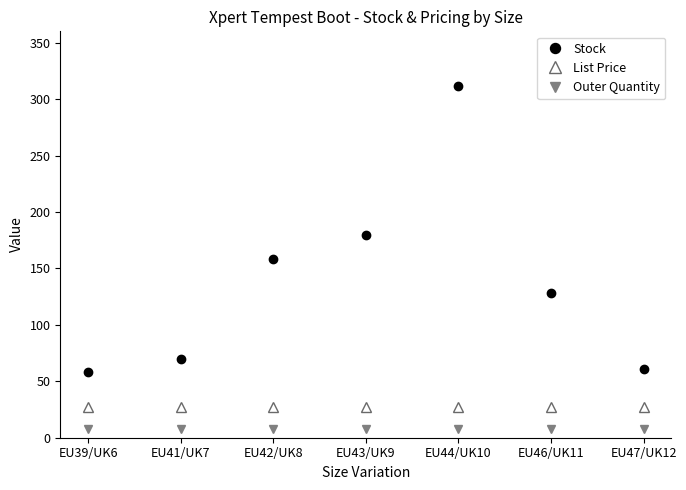

True or false: List Price and Stock intersect in this chart.

False